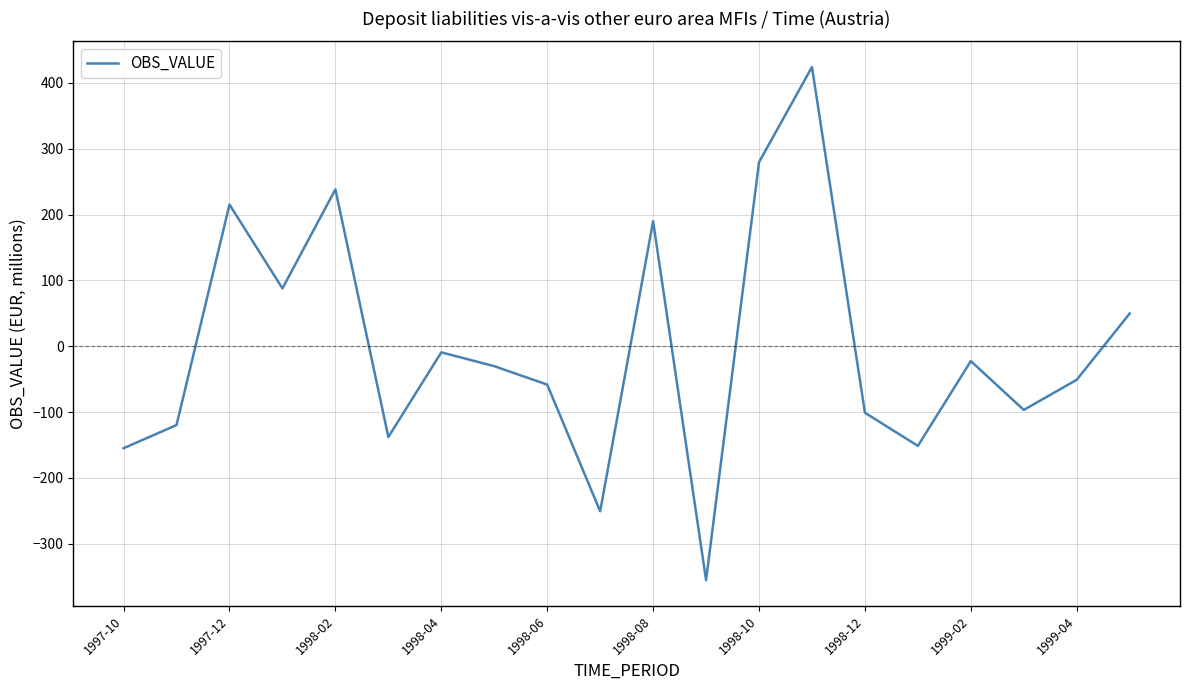

What is the minimum value shown in the chart?

-355.3